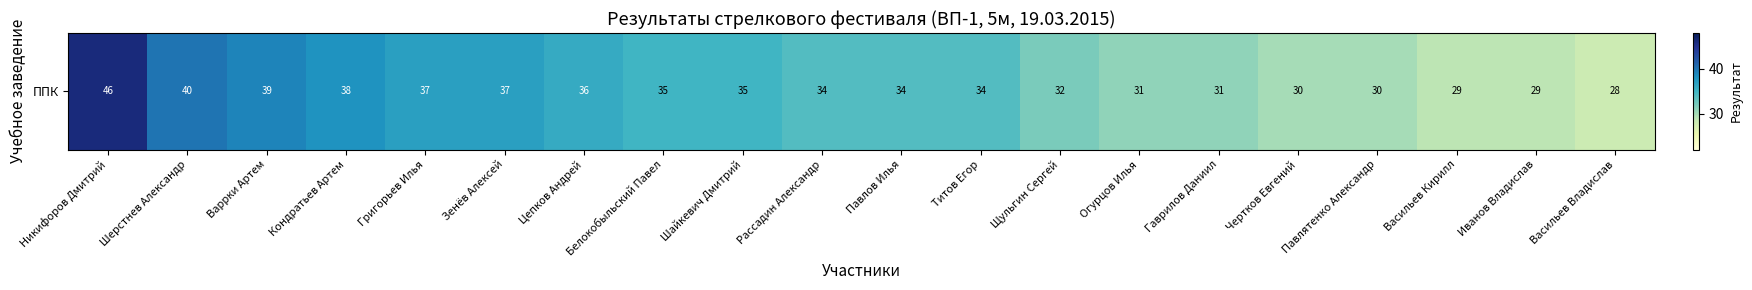

Approximately how many times larger is the value at Титов Егор compared to Огурцов Илья?

1.1